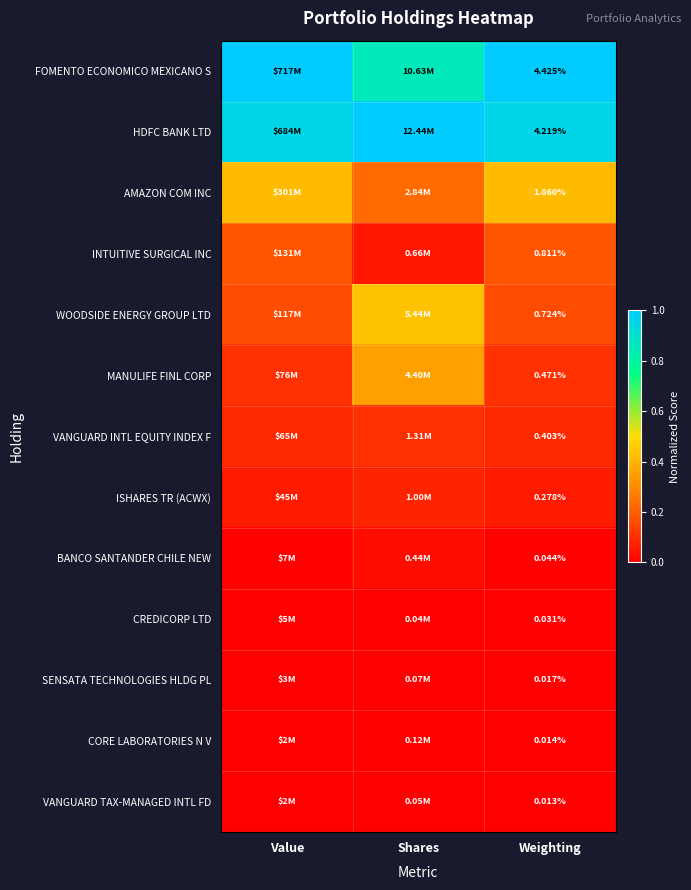

Rank the series at Weighting from highest to lowest value.

FOMENTO ECONOMICO MEXICANO S, HDFC BANK LTD, AMAZON COM INC, INTUITIVE SURGICAL INC, WOODSIDE ENERGY GROUP LTD, MANULIFE FINL CORP, VANGUARD INTL EQUITY INDEX F, ISHARES TR (ACWX), BANCO SANTANDER CHILE NEW, CREDICORP LTD, SENSATA TECHNOLOGIES HLDG PL, CORE LABORATORIES N V, VANGUARD TAX-MANAGED INTL FD